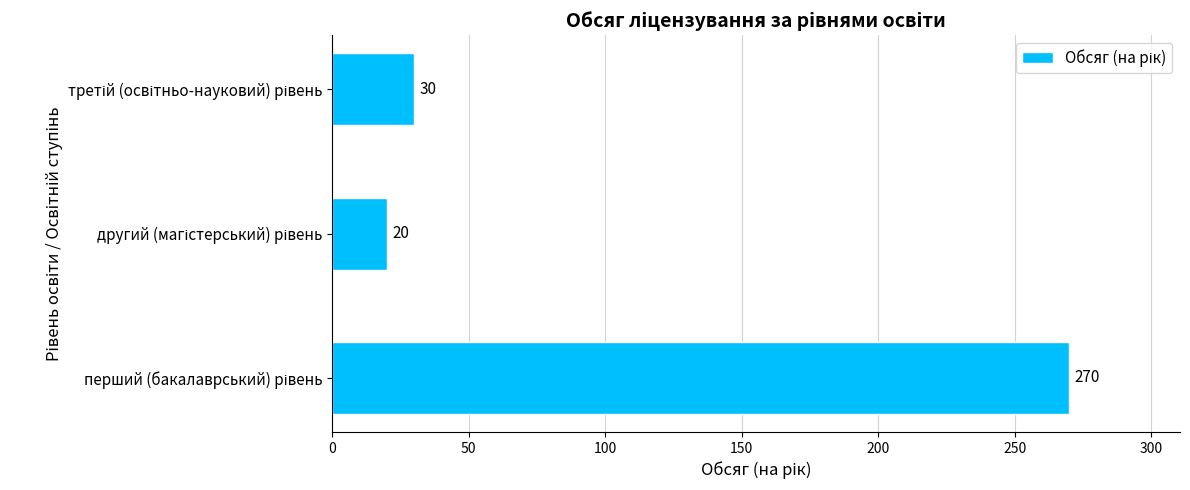

What is the difference between the maximum and minimum values?

250